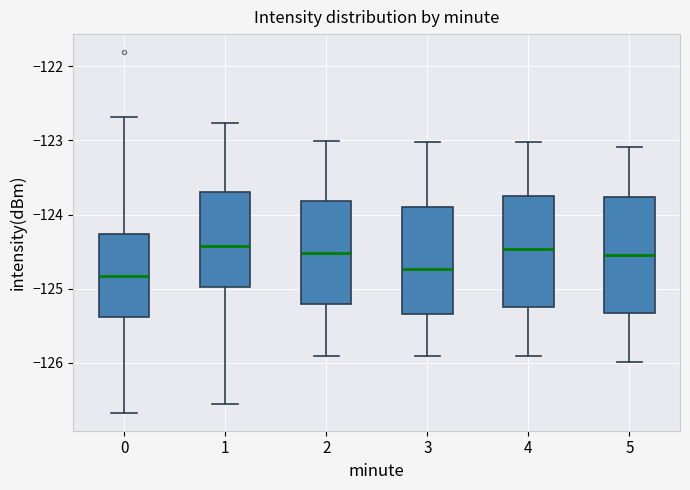

Reading left to right, transcribe this box plot: for each box, give where its median line is, the range the box spans, and where its two whiskers end, as read against the y-axis. The values are not printed on the chart, so give them approximately, as read against the axis.

0: median -124.8, box -125.4 to -124.3, whiskers -126.7 to -122.7
1: median -124.4, box -125.0 to -123.7, whiskers -126.6 to -122.8
2: median -124.5, box -125.2 to -123.8, whiskers -125.9 to -123.0
3: median -124.7, box -125.3 to -123.9, whiskers -125.9 to -123.0
4: median -124.5, box -125.2 to -123.7, whiskers -125.9 to -123.0
5: median -124.5, box -125.3 to -123.8, whiskers -126.0 to -123.1